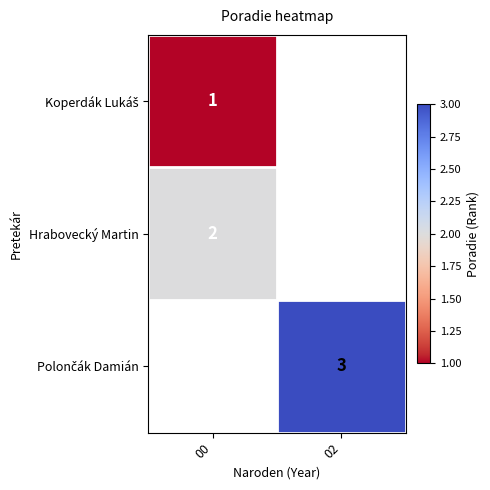

Which label corresponds to the largest value in the chart?

02